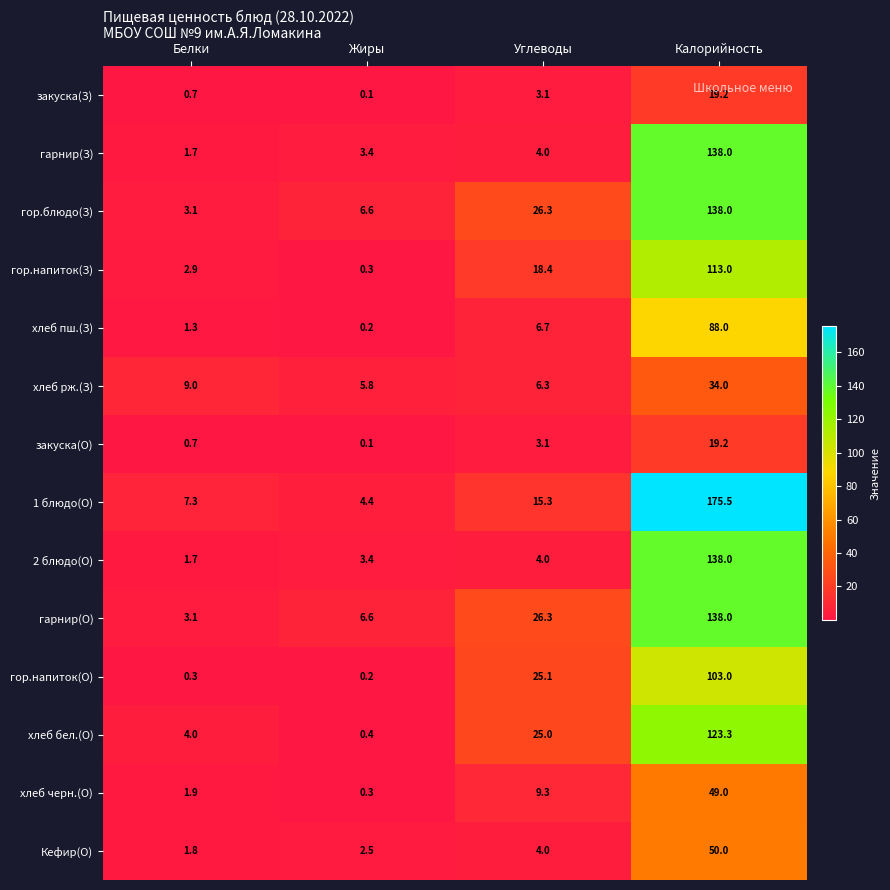

Which series changed the most between Жиры and Калорийность?

1 блюдо(О)